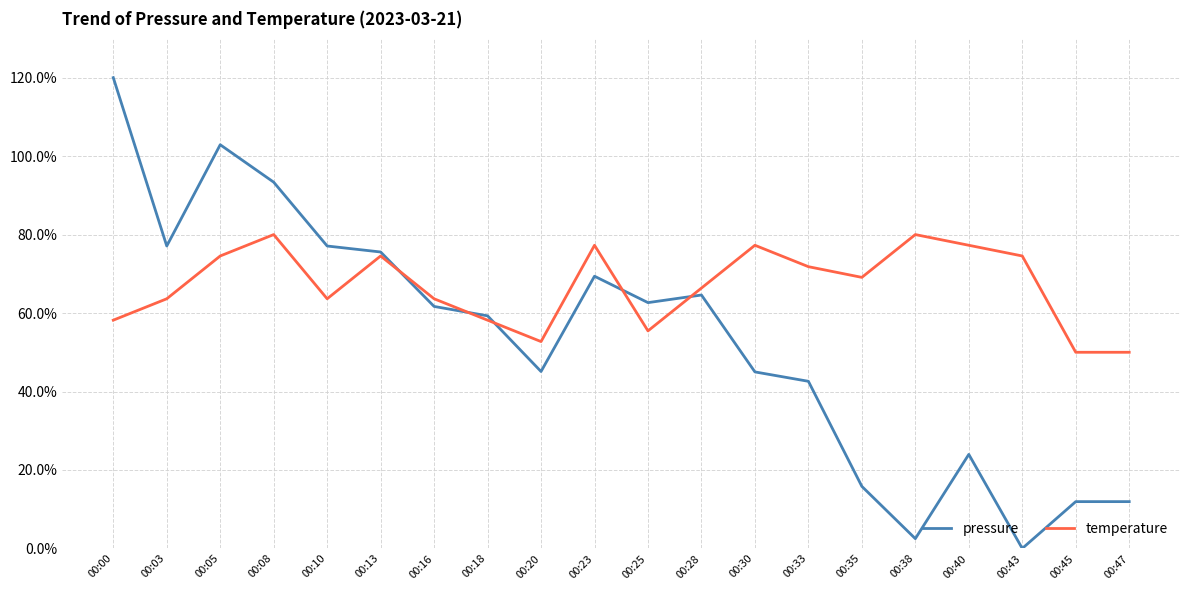

How many series are shown in this chart?

2